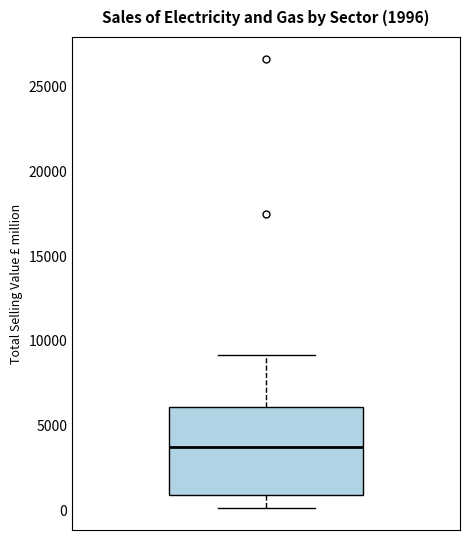

Read this box plot against the y-axis: the position of the median line, the range covered by the box, and the ends of both whiskers. The values are not printed on the chart, so give them approximately, as read against the axis.

median 3500, box 1000 to 6000, whiskers 0 to 9000